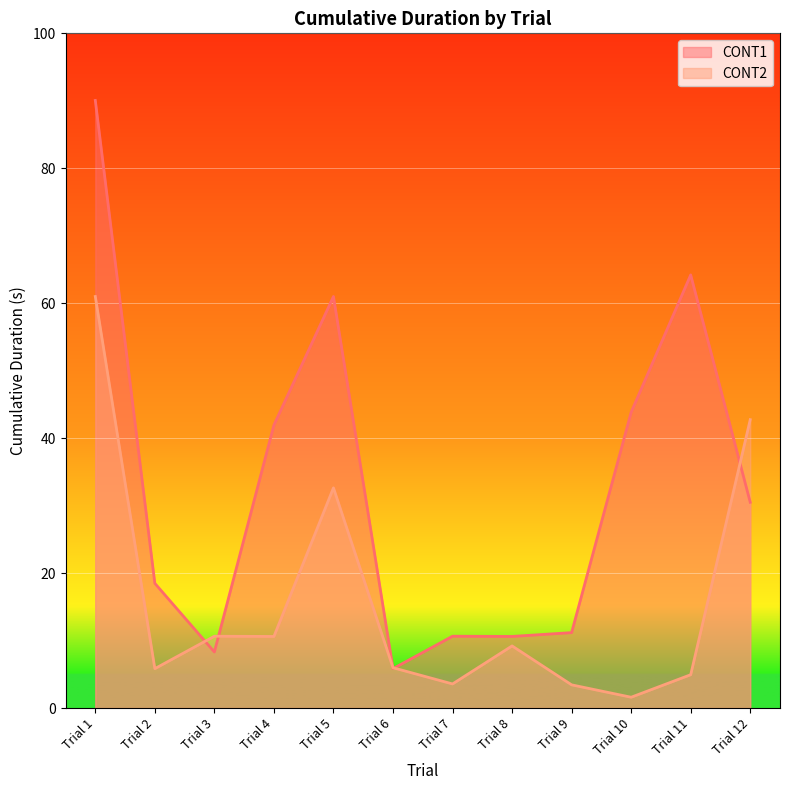

Where is CONT1 nearest to the value 47?

Trial 10